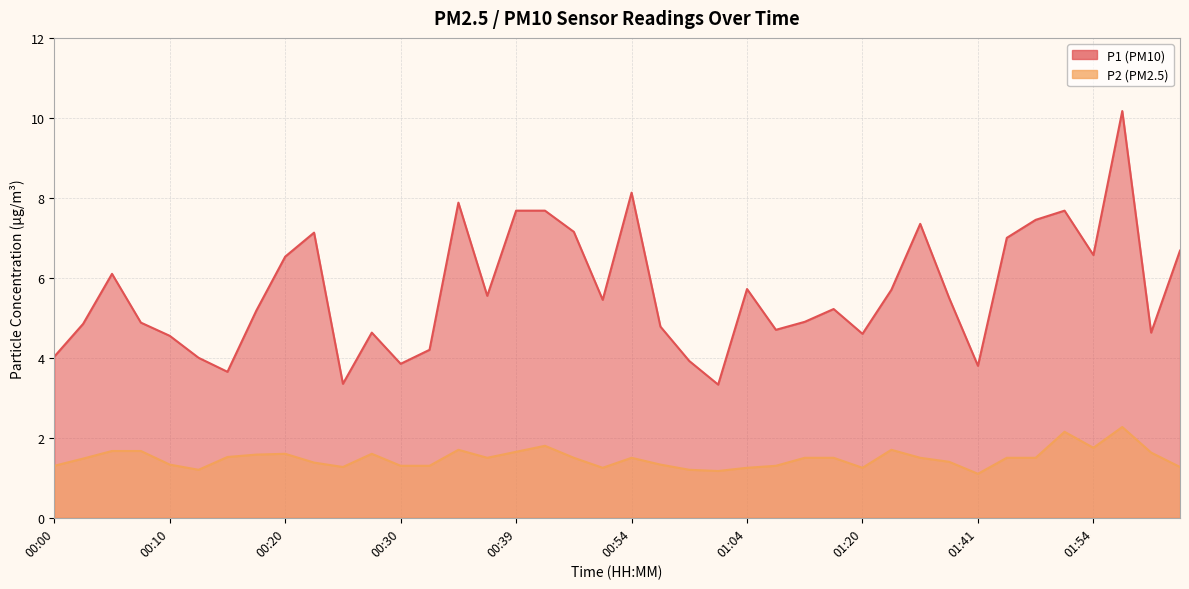

True or false: P2 and P1 intersect in this chart.

False